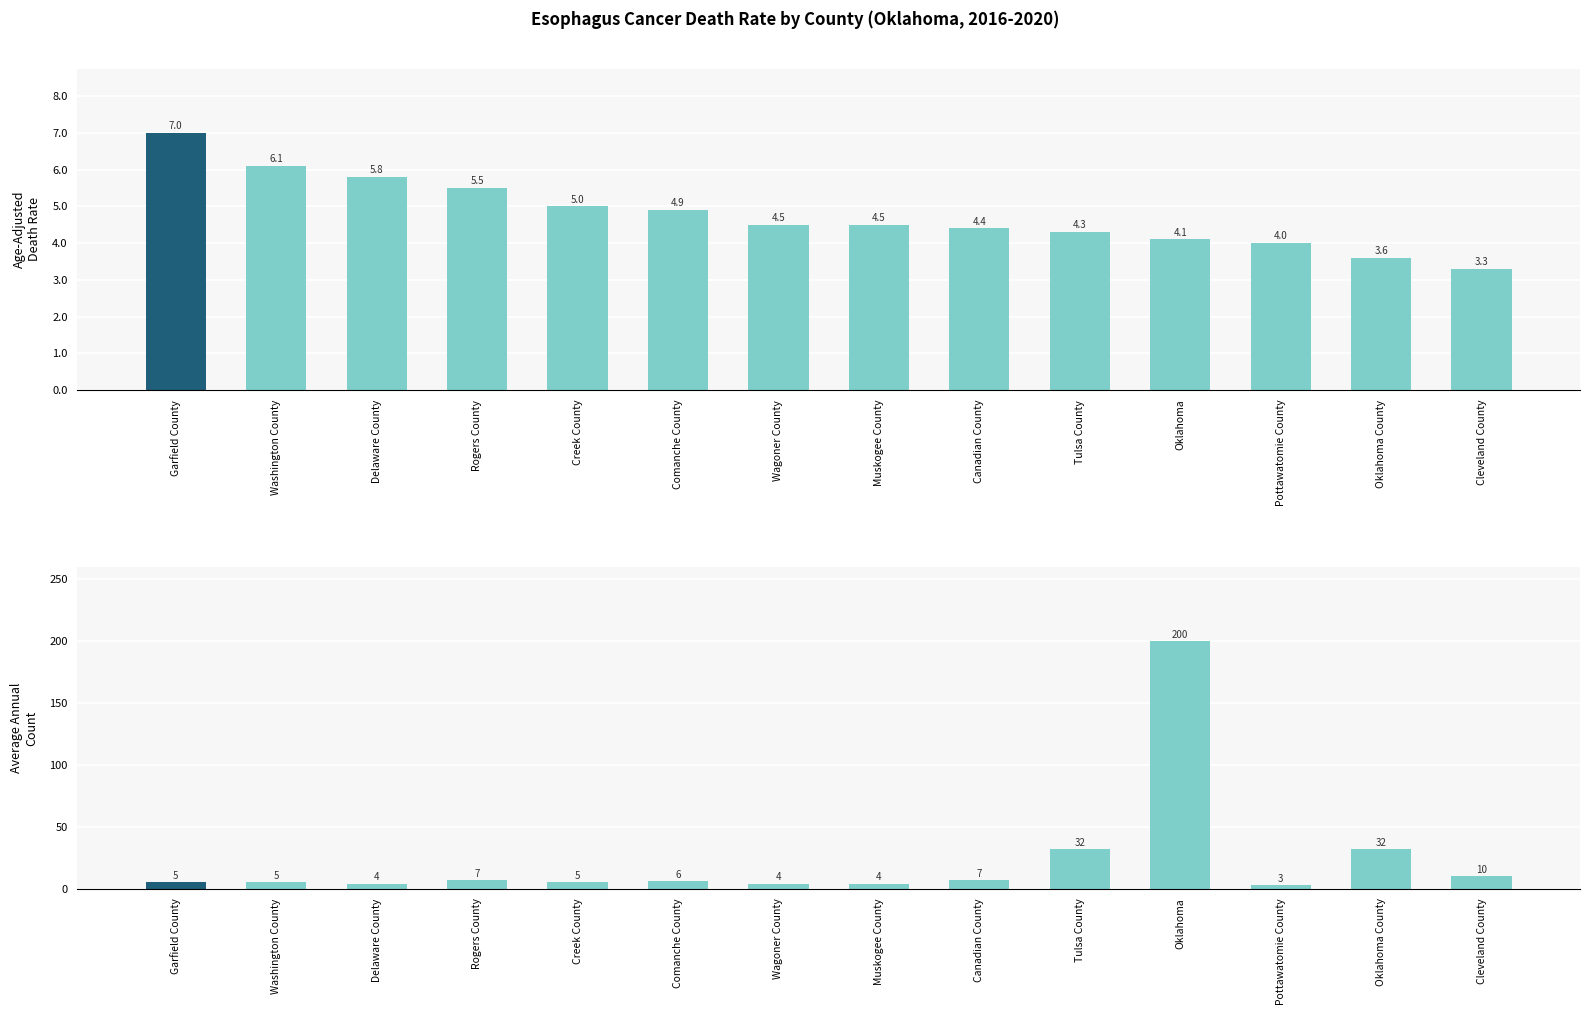

Between Cleveland County and Pottawatomie County, which is larger?

Pottawatomie County